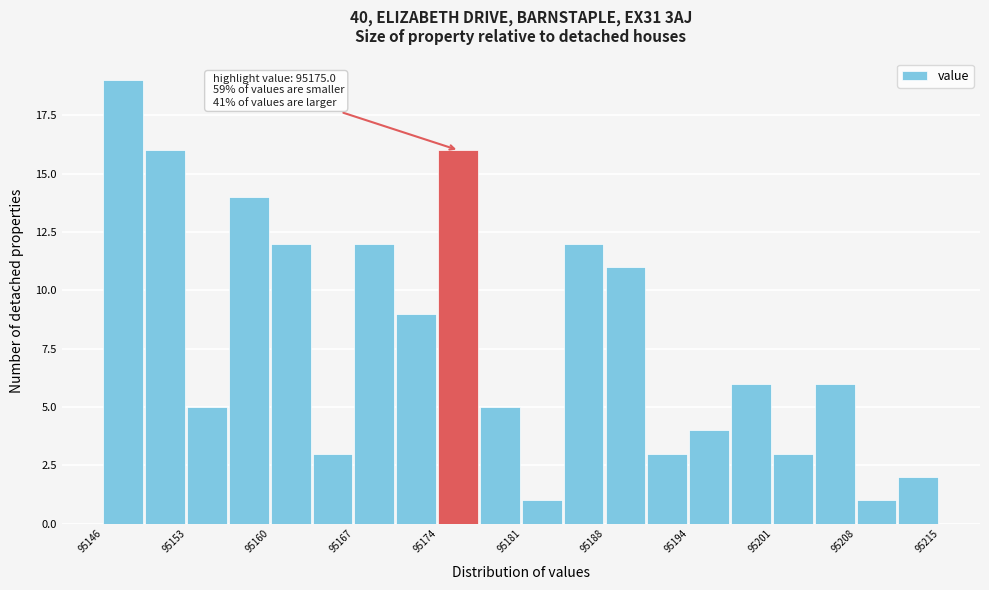

Around what value on the x-axis is the tallest bar? Give the approximate position of its centre, as read against the axis.

95148